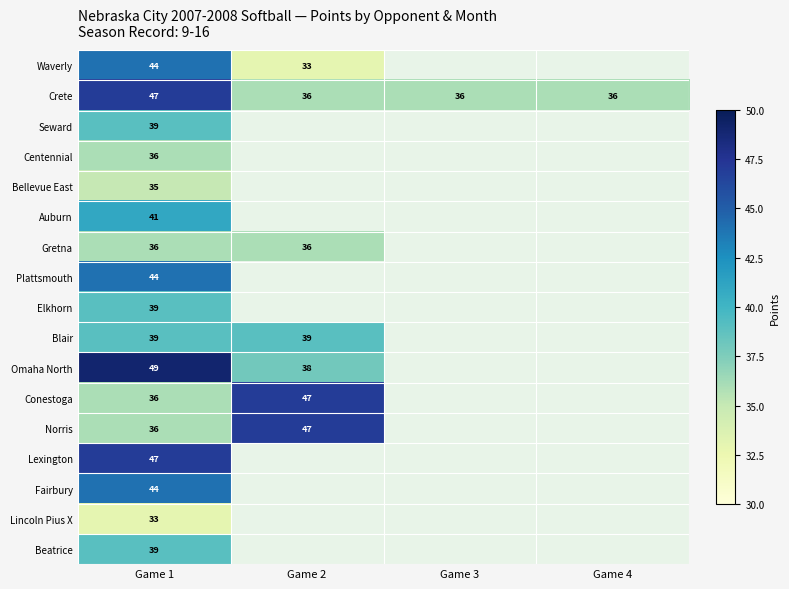

Is it true that Beatrice equals 39 at Game 1?

True